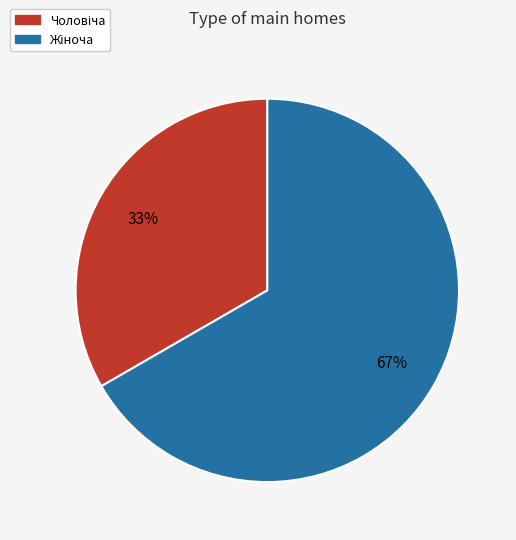

To the nearest percent, what is the average slice percentage?

50%